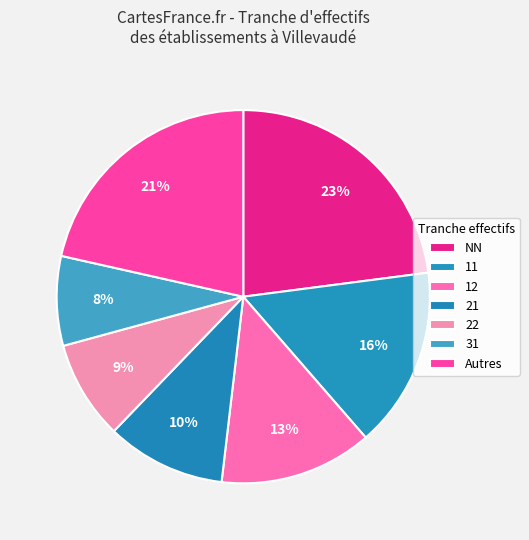

Rank the categories by value from lowest to highest.

31, 22, 21, 12, 11, Autres, NN